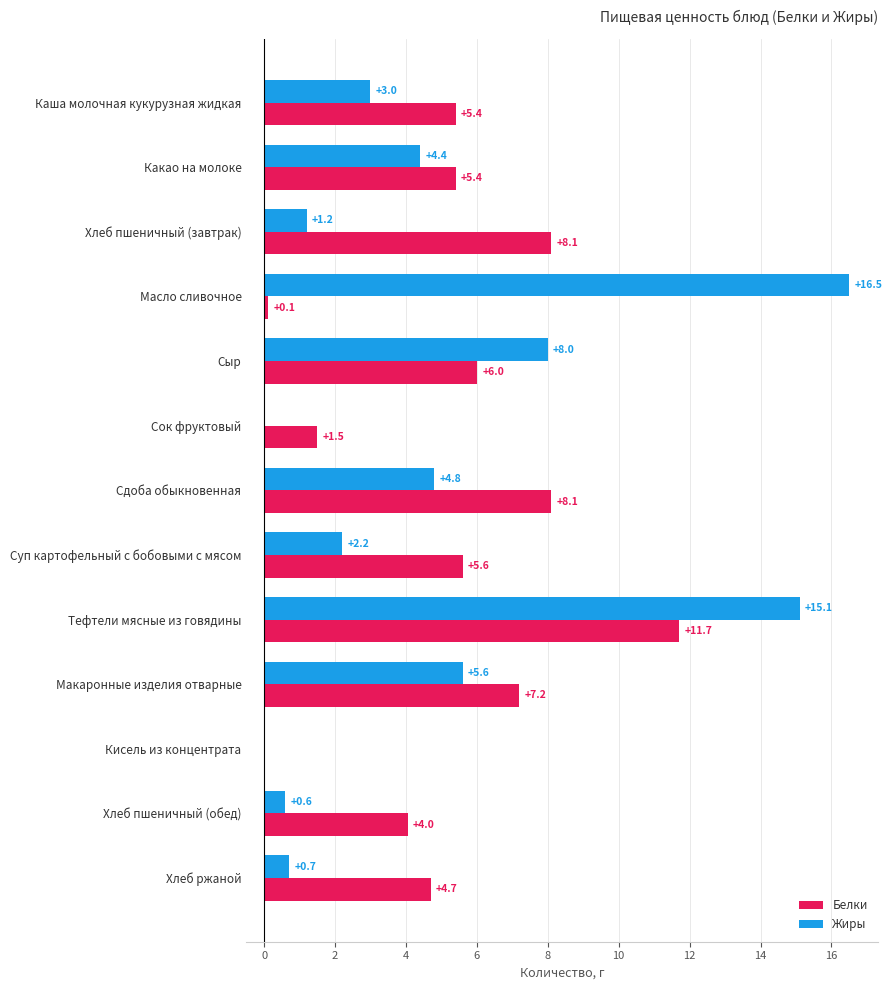

Is the value of Жиры at Хлеб пшеничный (завтрак) greater than the value of Белки at Тефтели мясные из говядины?

No